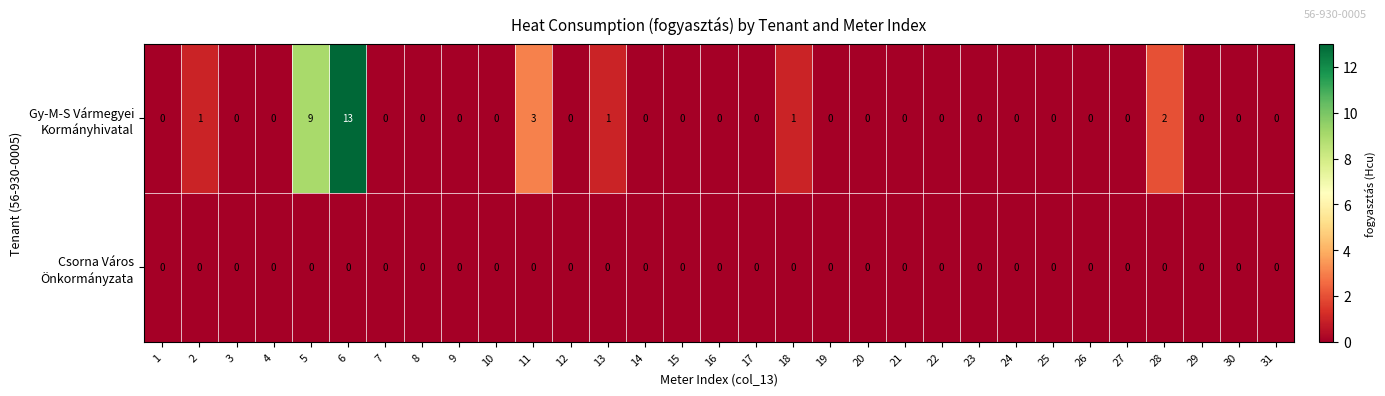

At which category is the sum across all series the highest?

6